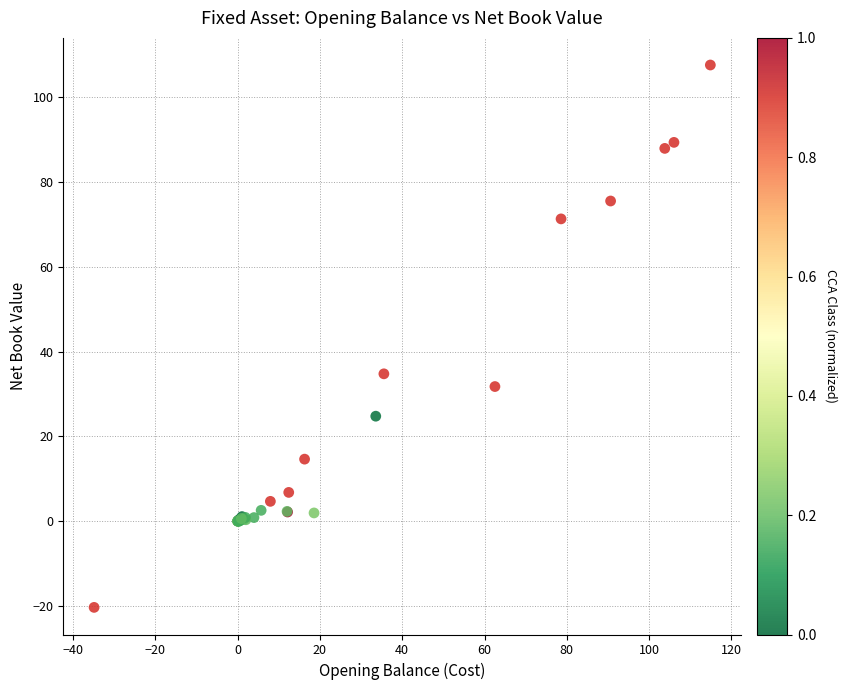

What Y value in the scatter plot is closest to 43?

34.7